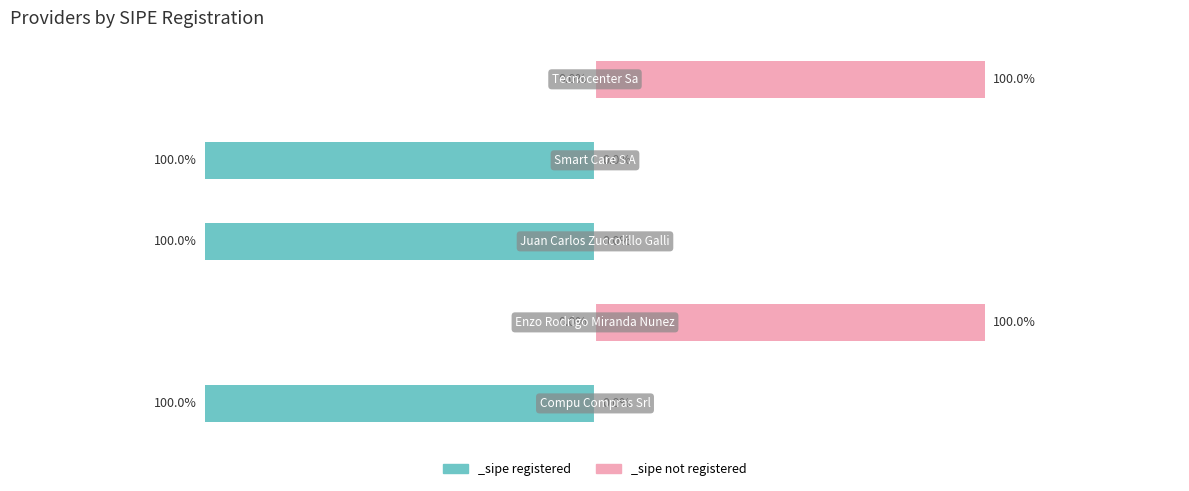

What is the change in value from enzo-rodrigo-miranda-nunez to smart-care-s-a?

-1